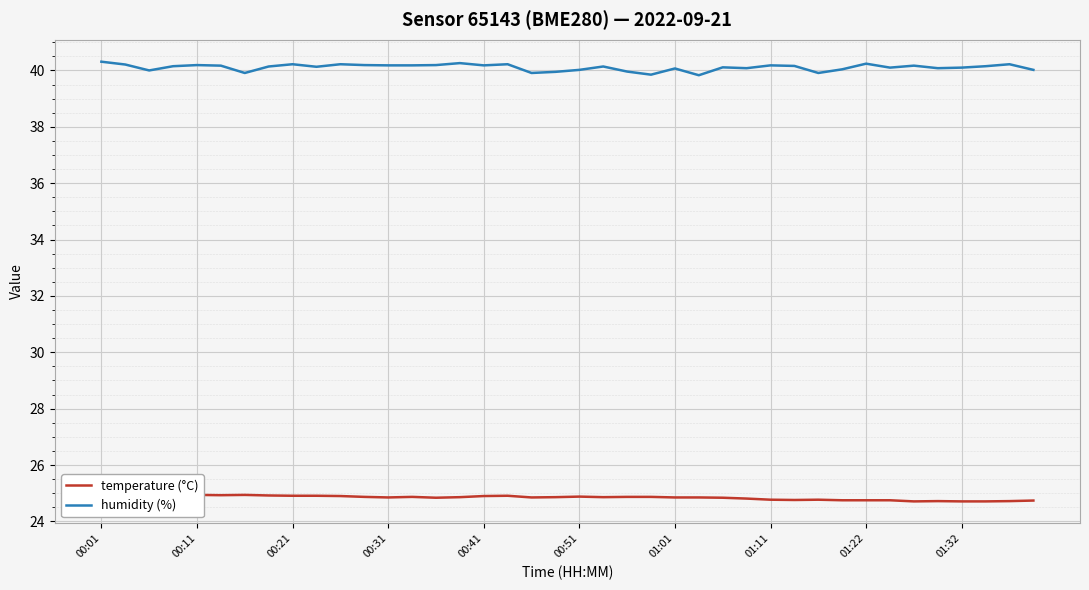

The value of humidity (%) at 01:01 is 26.5. True or false?

False